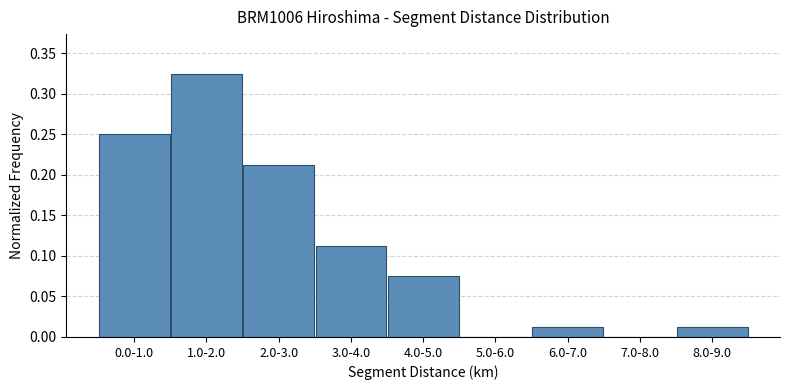

Which has a higher value, 8.0-9.0 or 3.0-4.0?

3.0-4.0